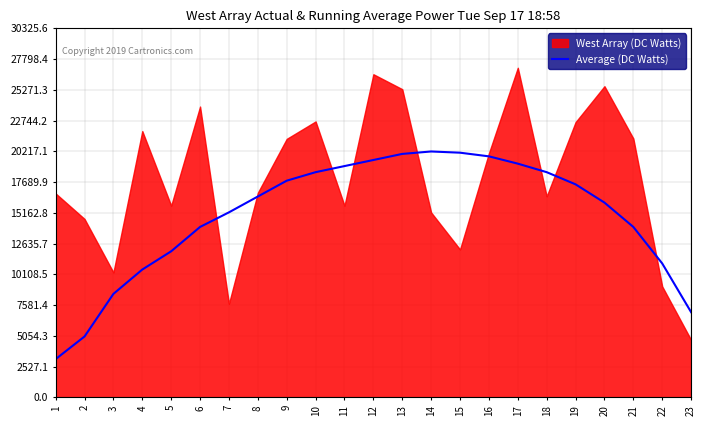

Does the chart display data point markers on the line(s)?

No